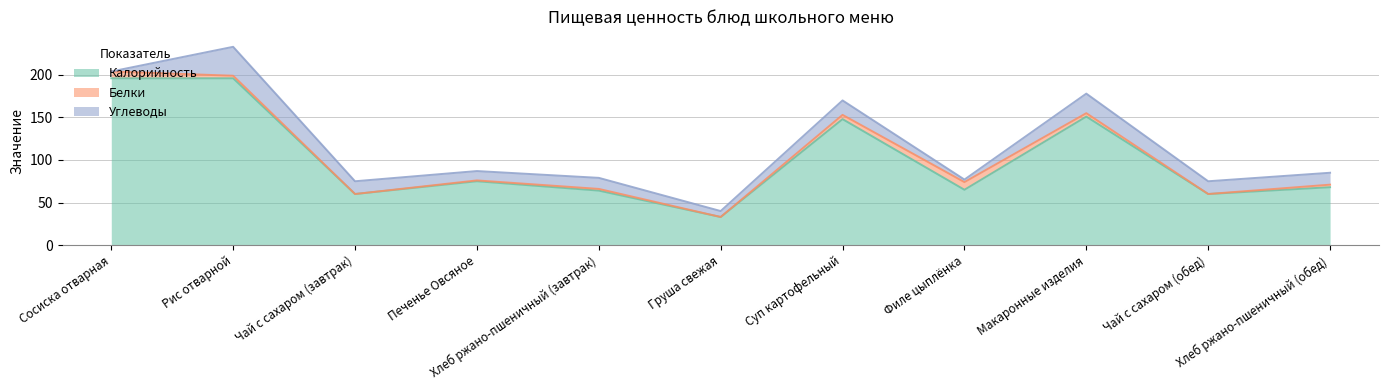

What is the approximate value of Калорийность at Печенье Овсяное?

75